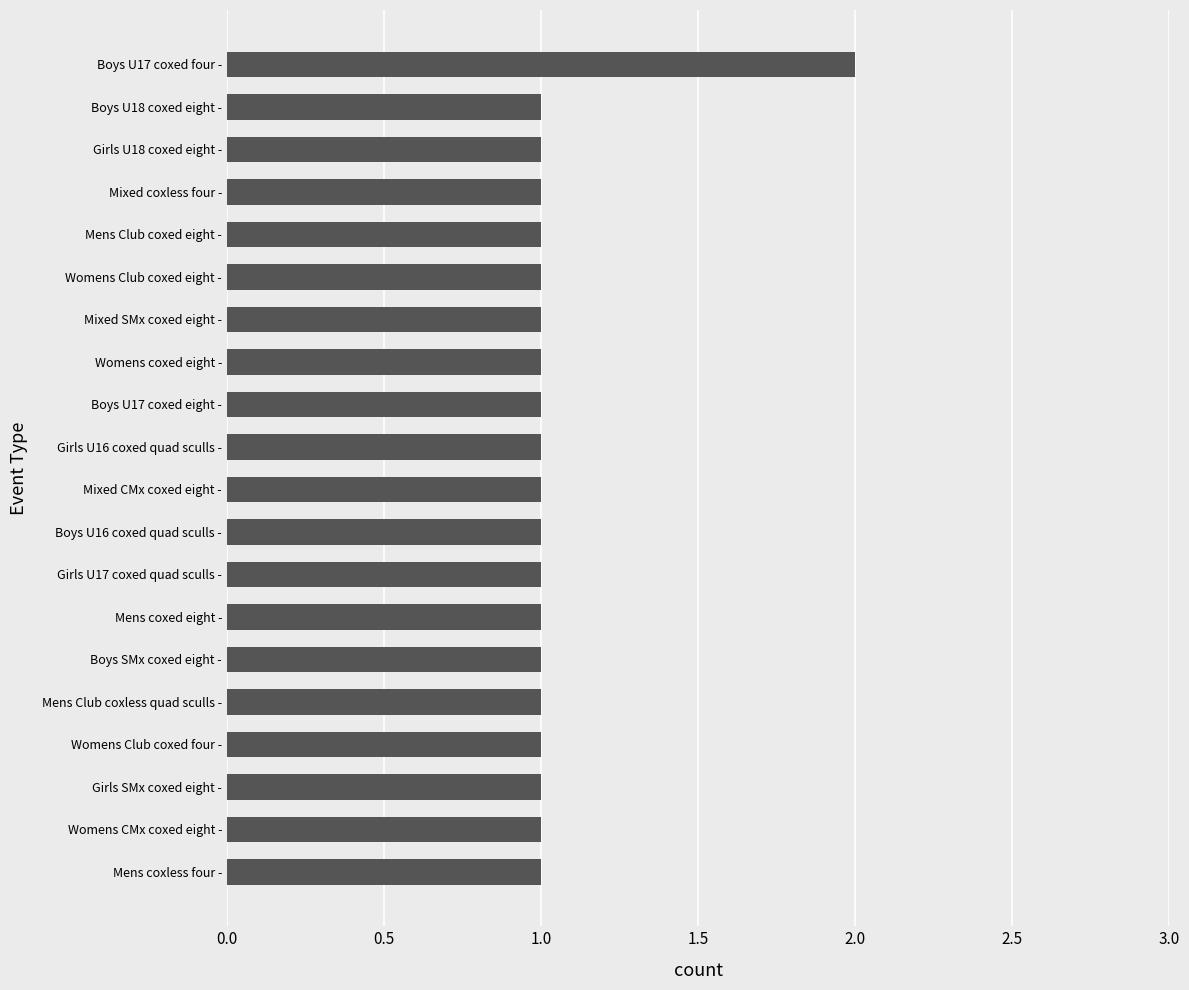

Reading bottom to top, extract all data points from this chart.

Mens coxless four -=1	Womens CMx coxed eight -=1	Girls SMx coxed eight -=1	Womens Club coxed four -=1	Mens Club coxless quad sculls -=1	Boys SMx coxed eight -=1	Mens coxed eight -=1	Girls U17 coxed quad sculls -=1	Boys U16 coxed quad sculls -=1	Mixed CMx coxed eight -=1	Girls U16 coxed quad sculls -=1	Boys U17 coxed eight -=1	Womens coxed eight -=1	Mixed SMx coxed eight -=1	Womens Club coxed eight -=1	Mens Club coxed eight -=1	Mixed coxless four -=1	Girls U18 coxed eight -=1	Boys U18 coxed eight -=1	Boys U17 coxed four -=2